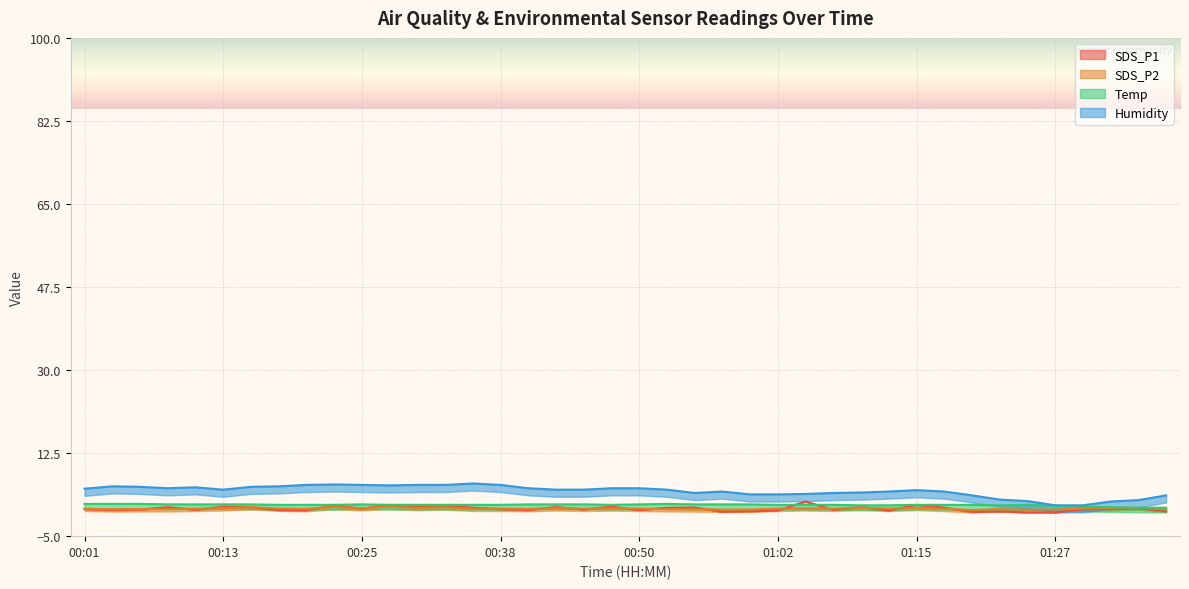

At which category does the chart reach its minimum across all series?

01:25